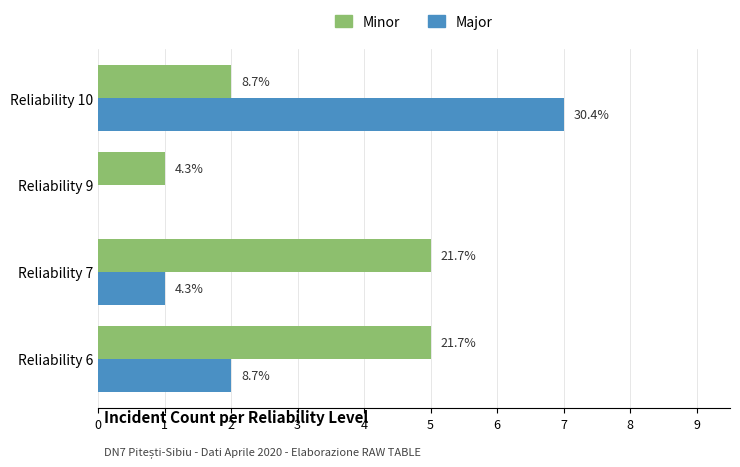

What are all the series names shown in the legend?

Minor, Major